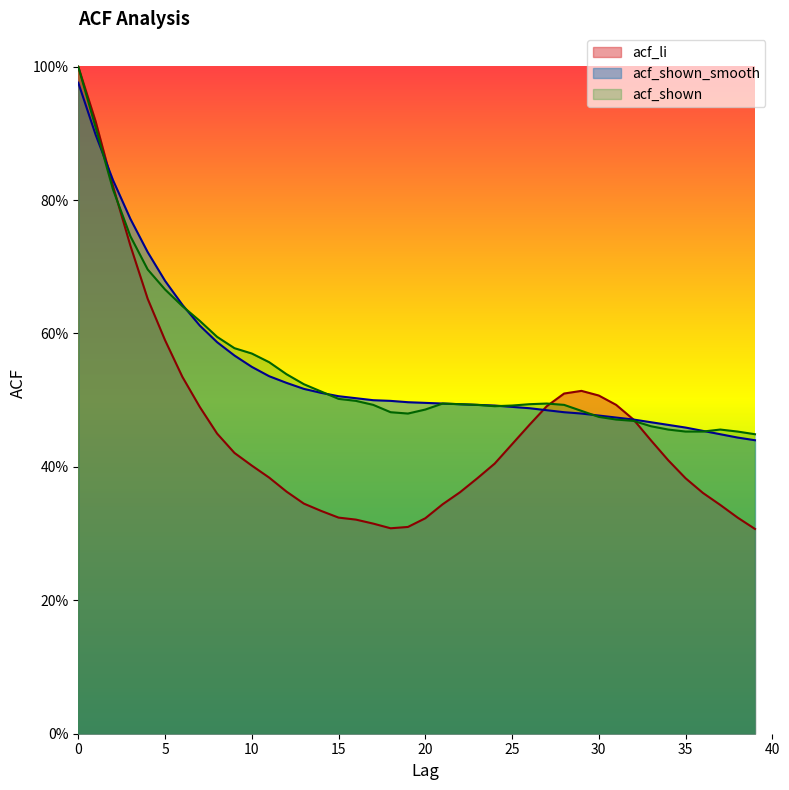

How many distinct data groups are displayed?

3